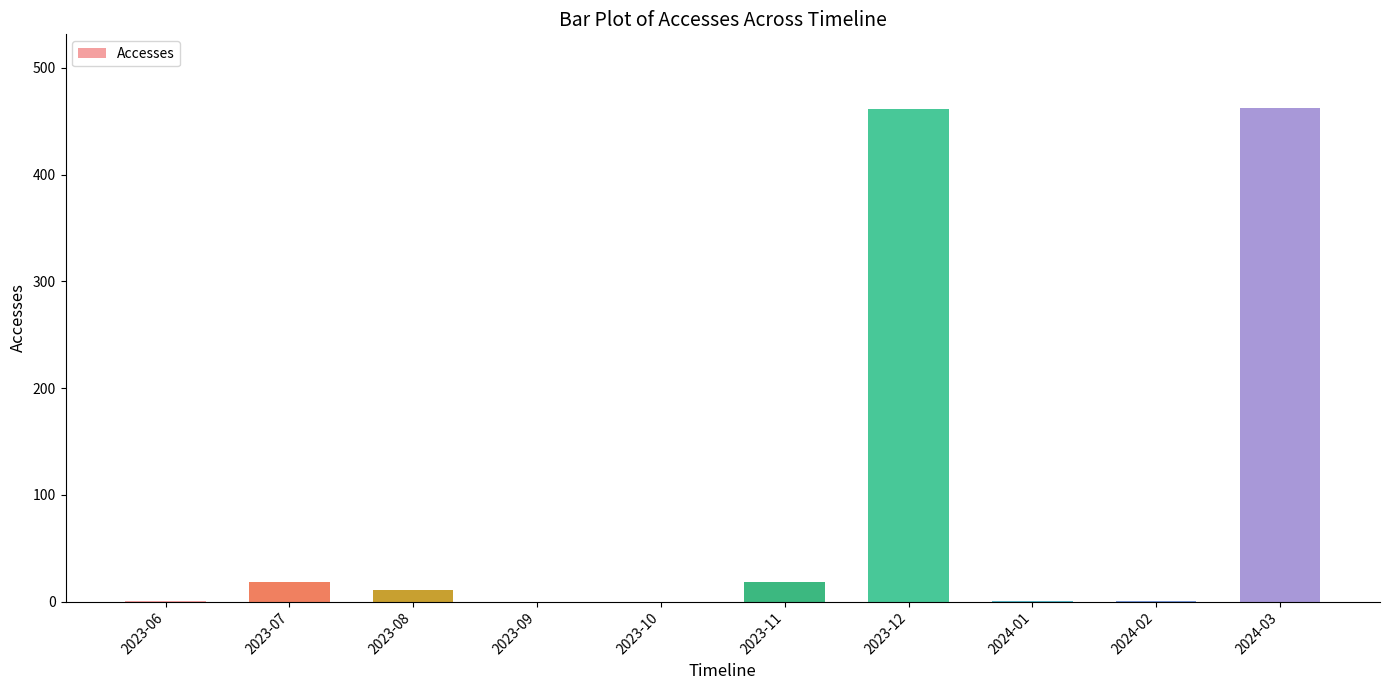

The value at 2023-11 is 18. True or false?

True